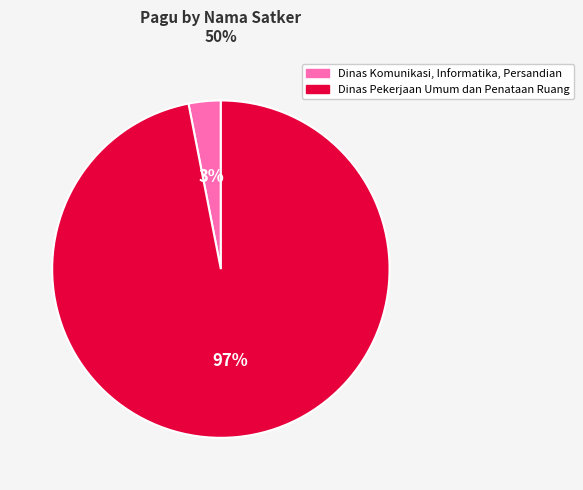

How many slices are in this pie chart?

2